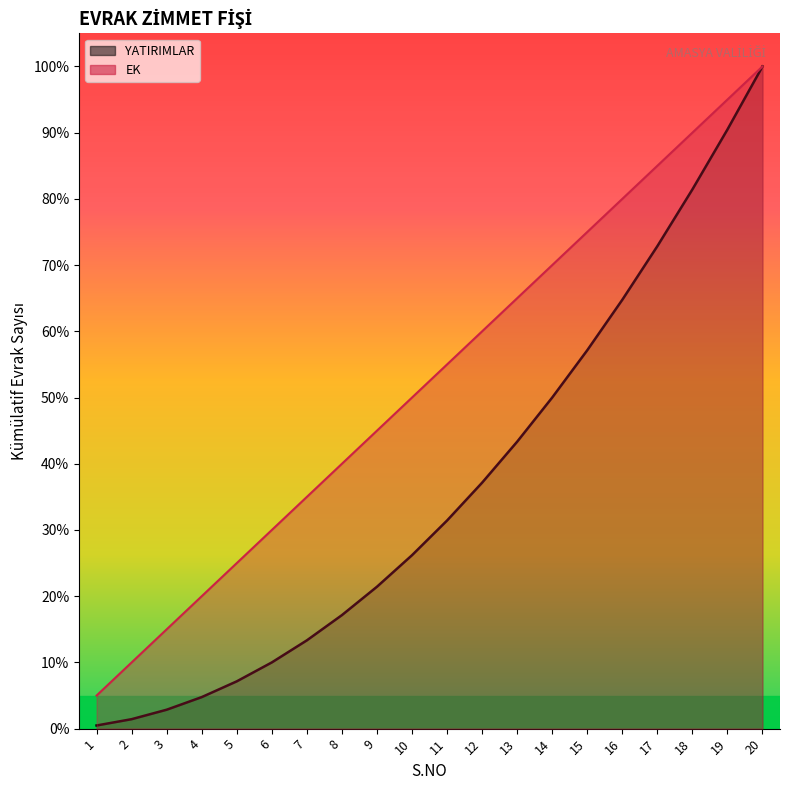

Which label corresponds to the smallest value in the chart?

1